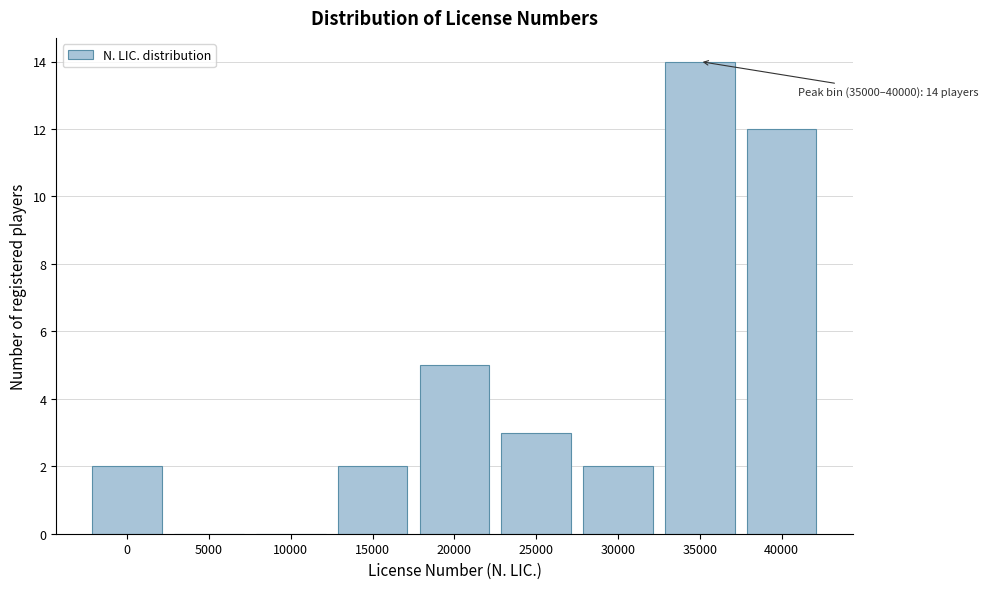

Reading left to right, what are all the values shown in this chart?

0=2	5000=0	10000=0	15000=2	20000=5	25000=3	30000=2	35000=14	40000=12